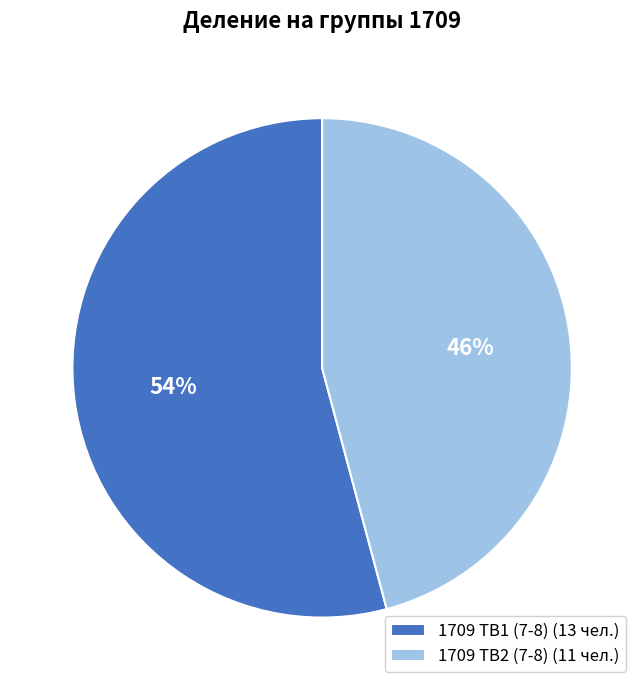

Do 1709 ТВ1 (7-8) (13 чел.) and 1709 ТВ2 (7-8) (11 чел.) together represent more than half of the pie?

Yes